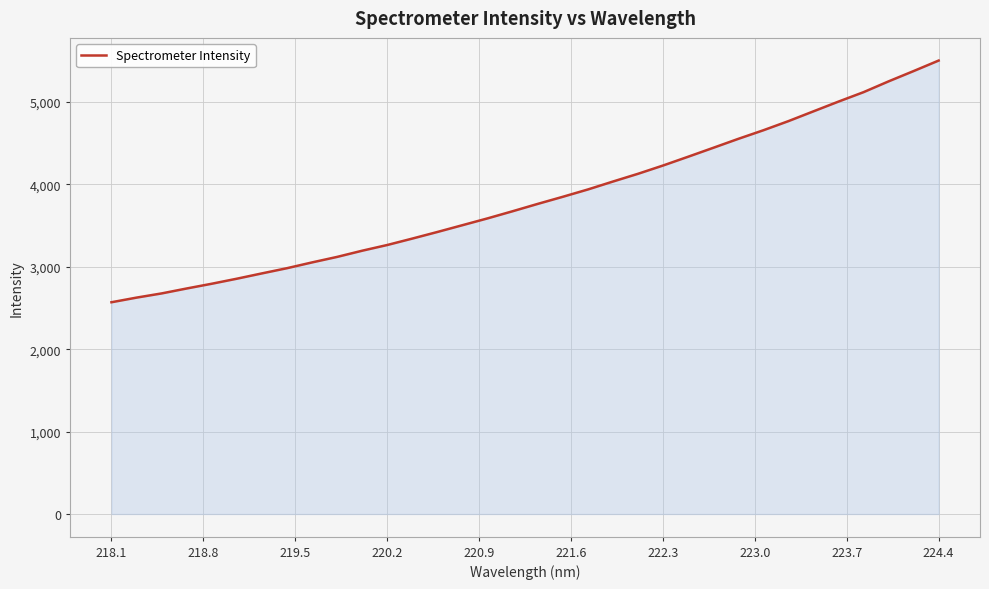

What is the difference between the maximum and minimum values?

2933.2